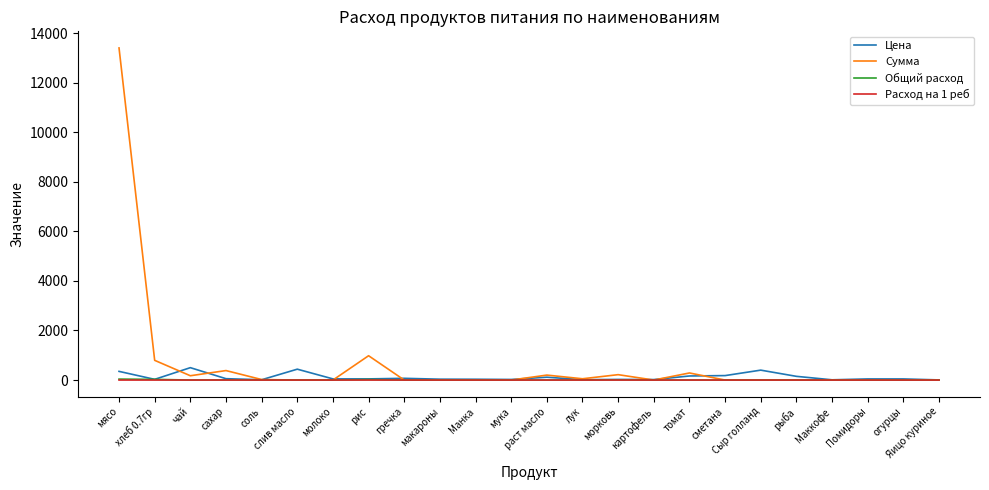

What is the maximum value for Сумма?

13398.0